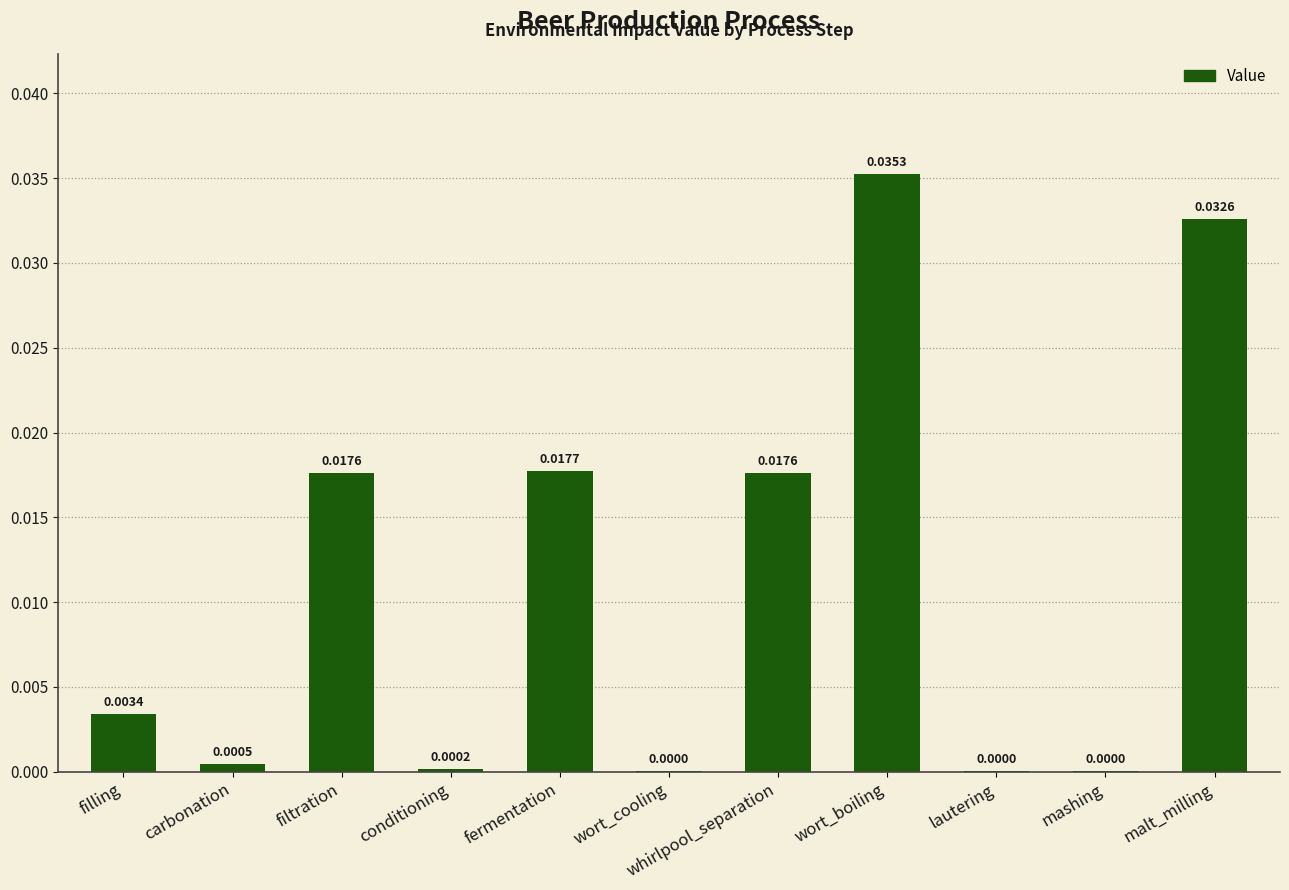

Between fermentation and filtration, which is larger?

fermentation